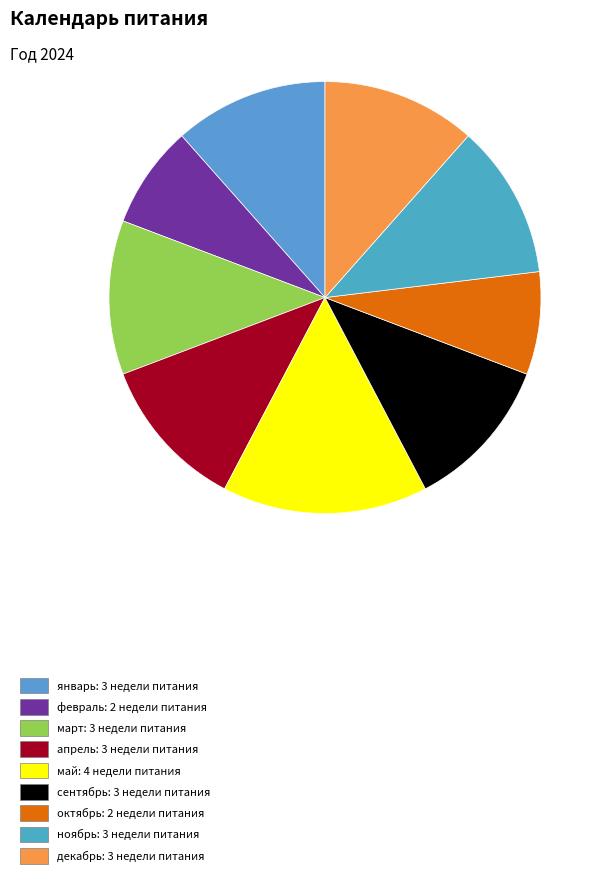

Count the number of slices in the pie.

9